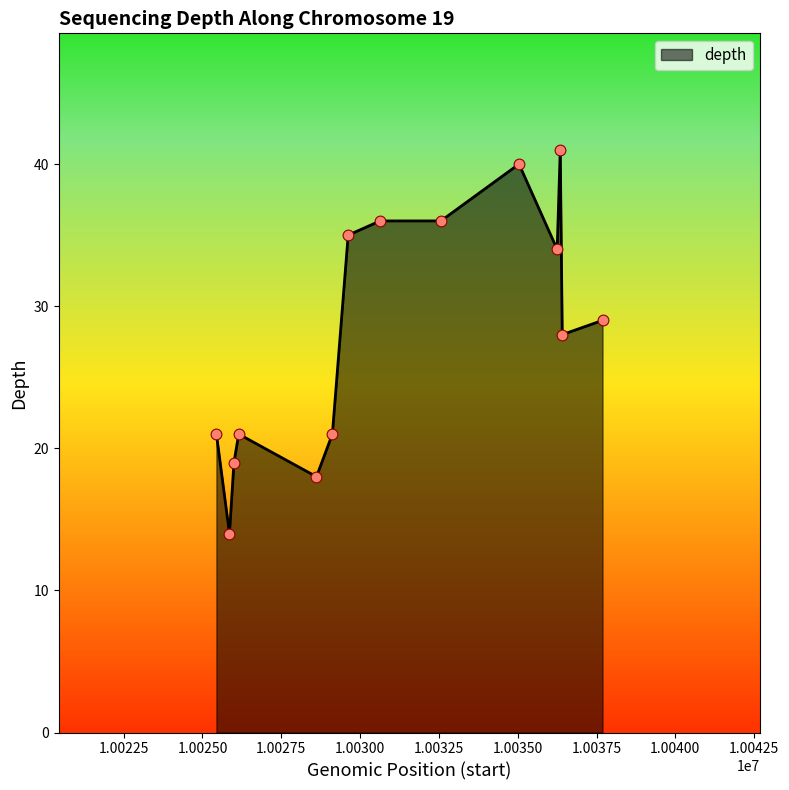

What is the maximum value shown in the chart?

41